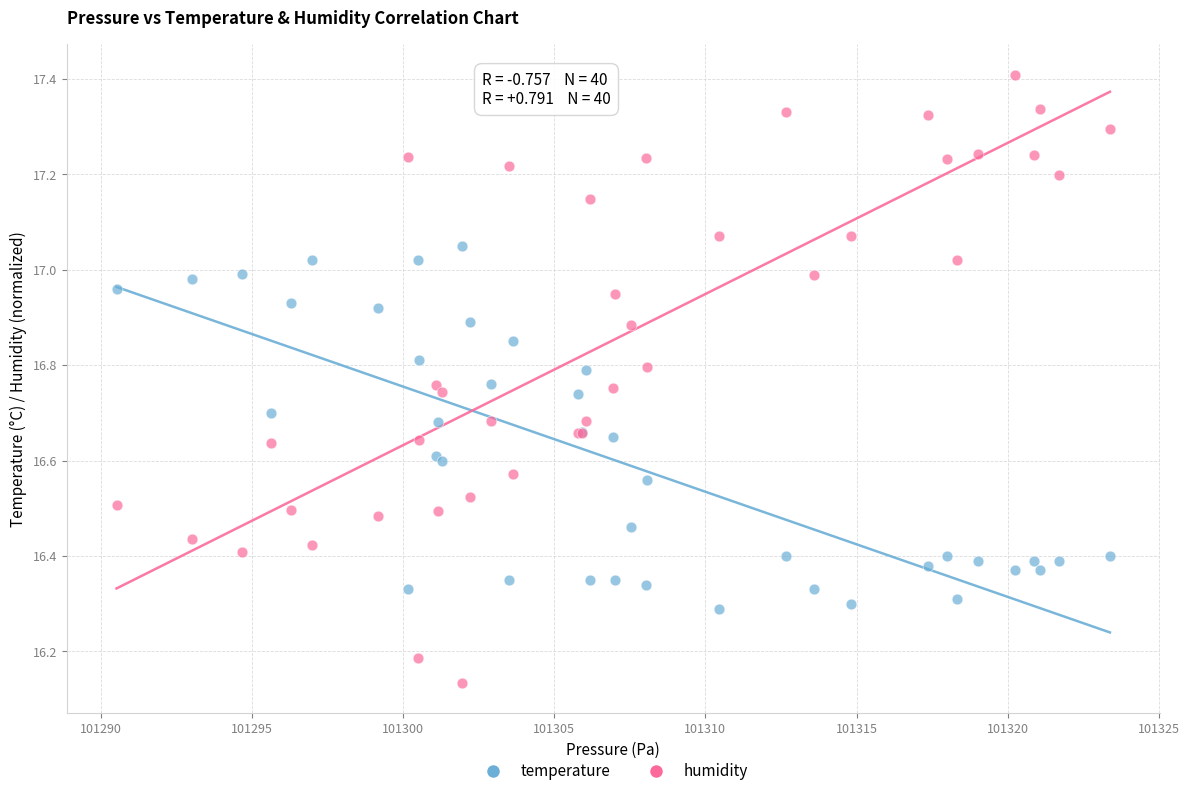

Which series contains the lowest Y value?

humidity